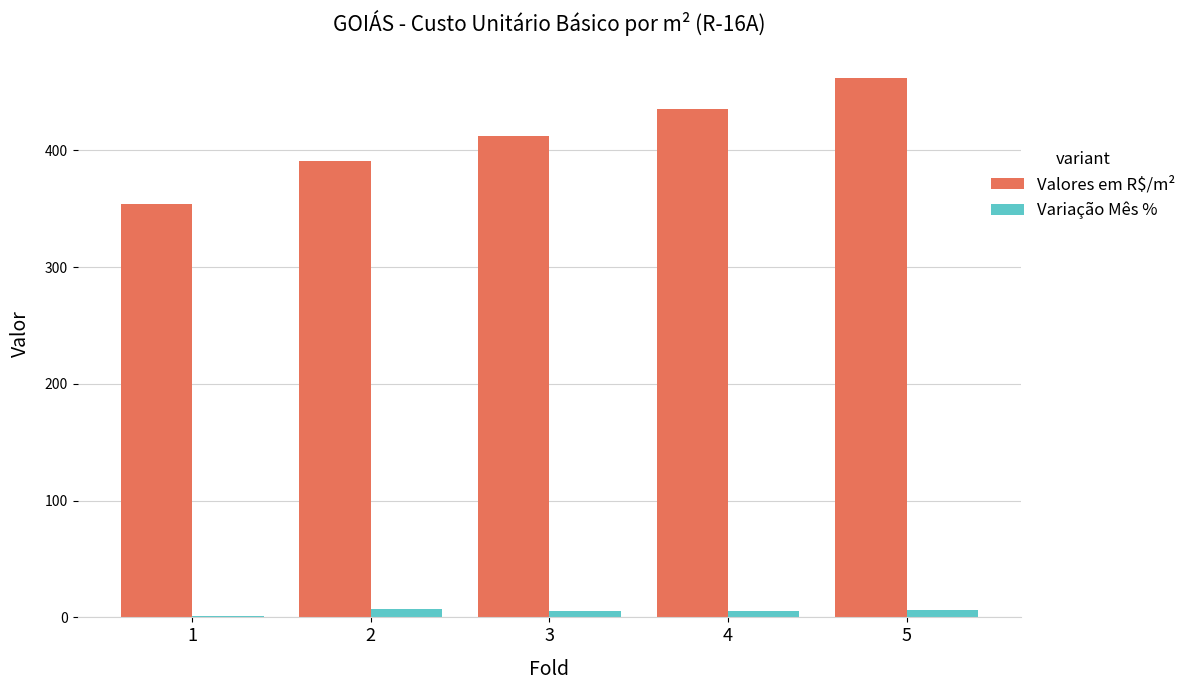

What is the sum of the Variação Mês % values at 5 and 2?

13.6